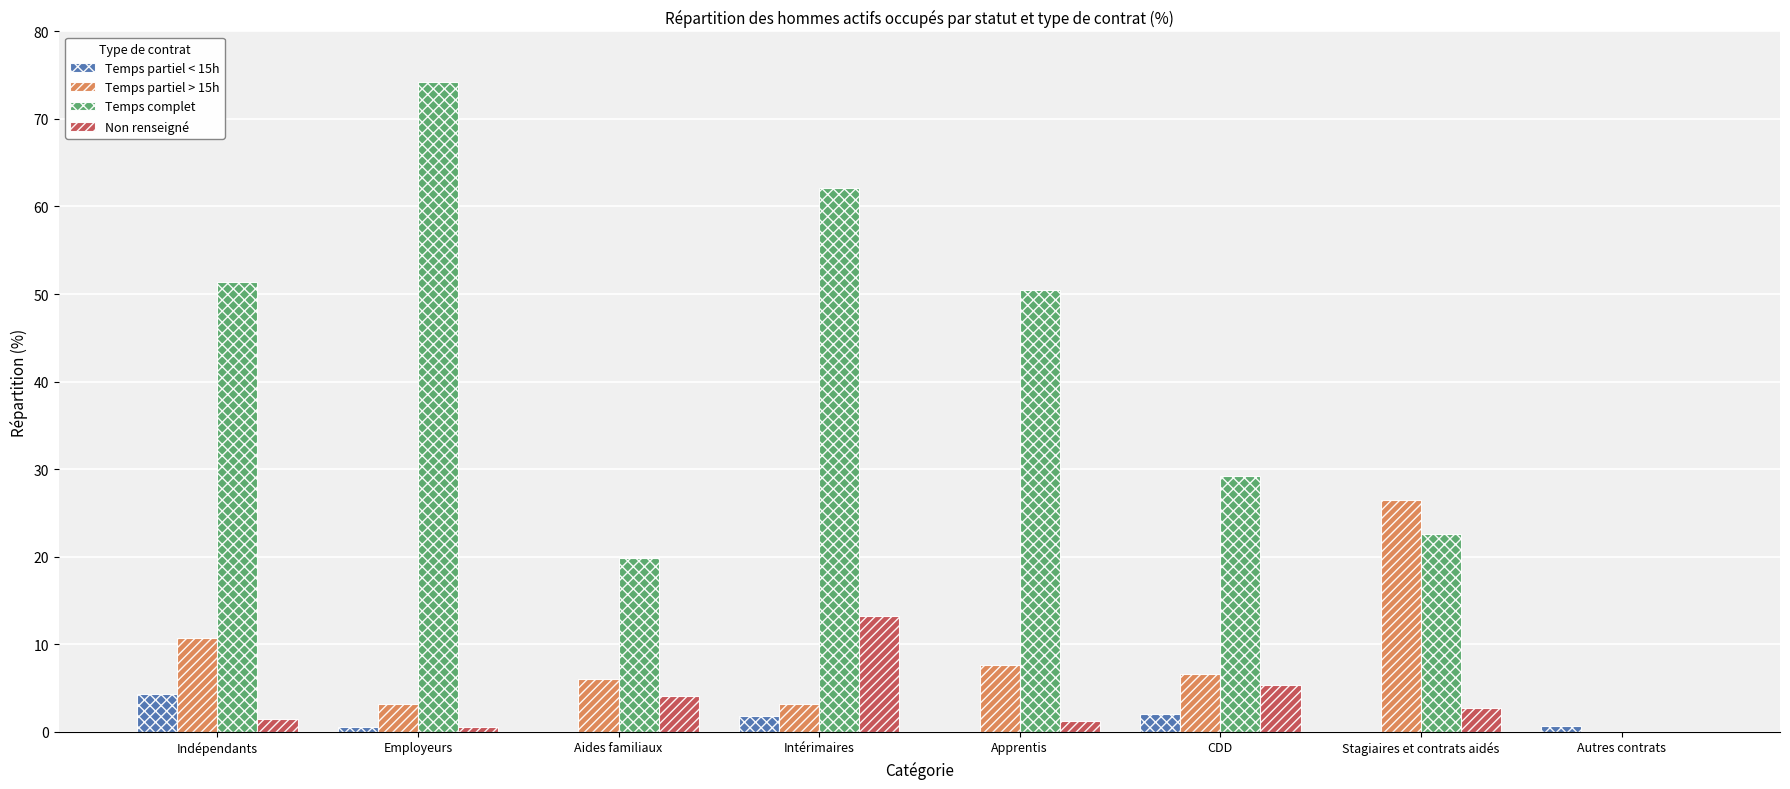

Which series has the largest total across all categories?

Temps complet